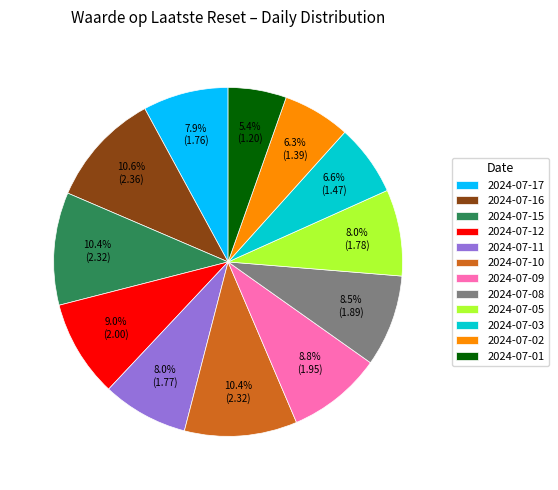

What is the smallest slice in the pie chart?

2024-07-01